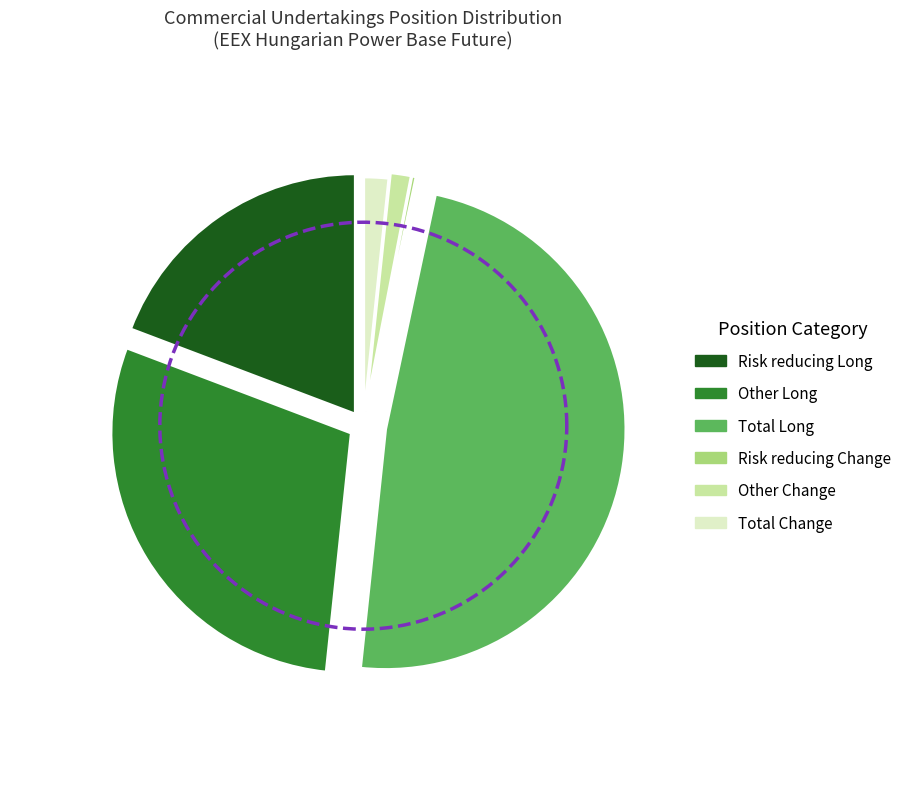

Which slice is the largest?

Total Long